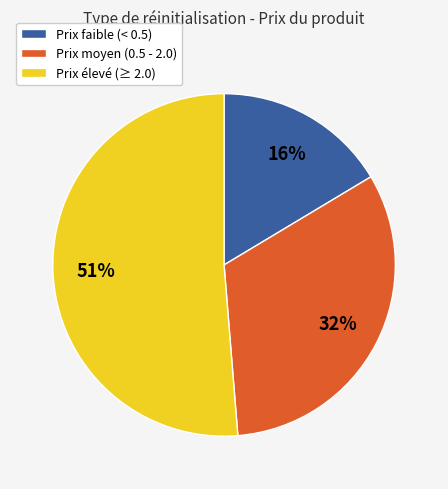

True or false: Prix moyen (0.5 - 2.0) accounts for 32% of the total.

True